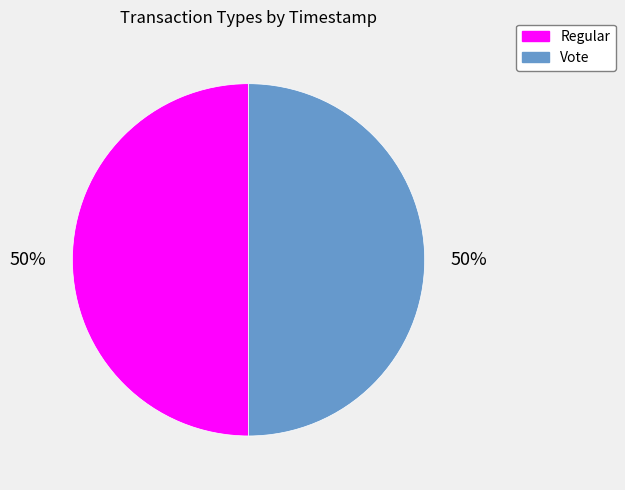

To the nearest percent, what is the average slice percentage?

50%